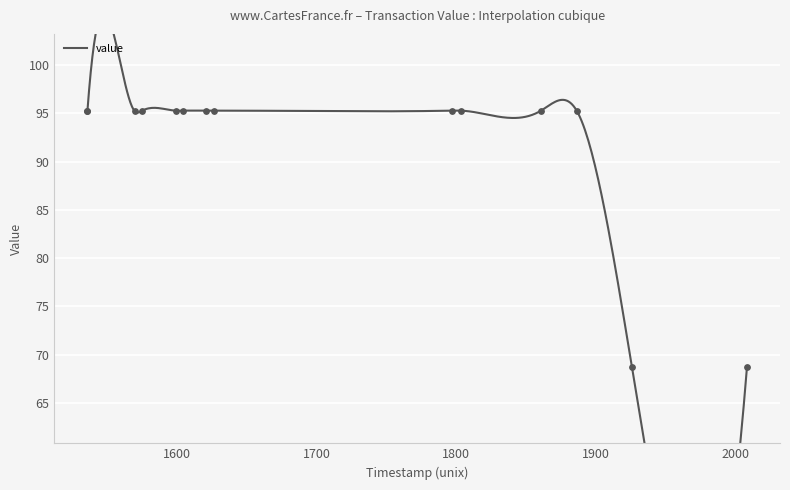

What is the ratio of the value at 1536781386 to the value at 1537070242?

1.0